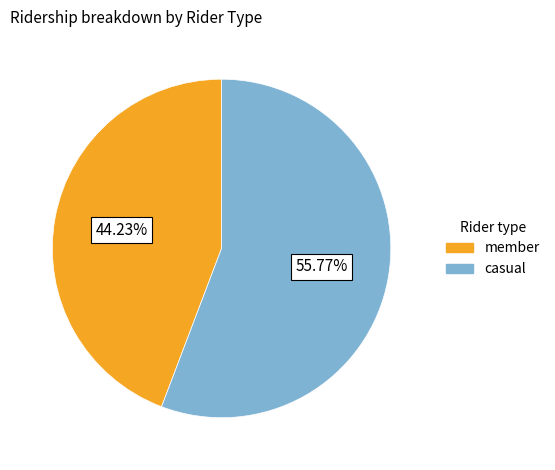

How many slices are in this pie chart?

2